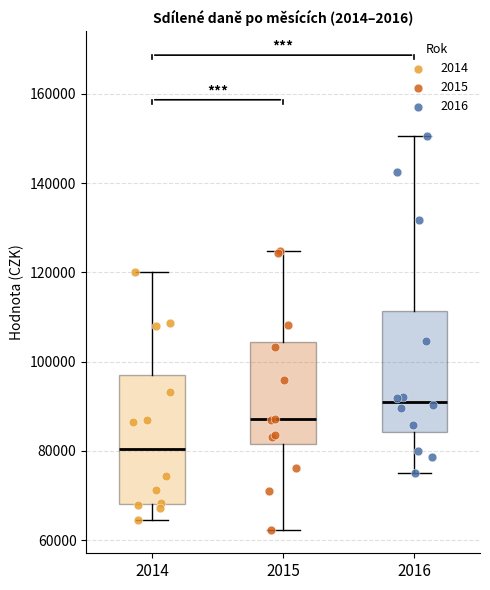

Reading left to right, read every box against the y-axis: the position of its median line, the range the box covers, and the ends of its whiskers. The values are not printed on the chart, so give them approximately, as read against the axis.

2014: median 80000, box 68000 to 96000, whiskers 64000 to 120000
2015: median 88000, box 82000 to 104000, whiskers 62000 to 124000
2016: median 92000, box 84000 to 112000, whiskers 76000 to 150000